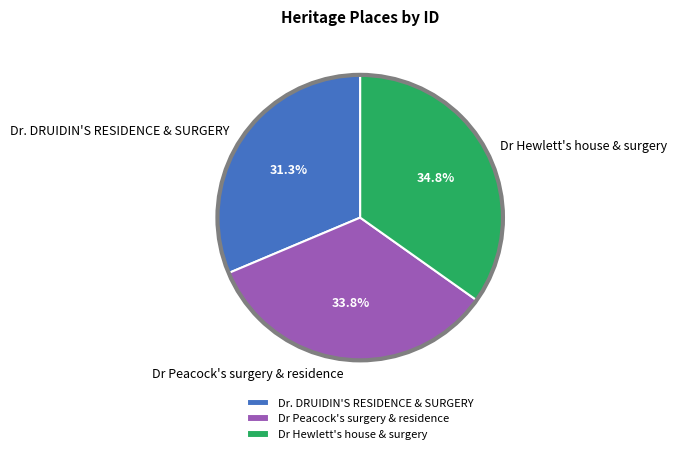

Approximately how many times larger is the value at Dr Hewlett's house & surgery compared to Dr. DRUIDIN'S RESIDENCE & SURGERY?

1.1